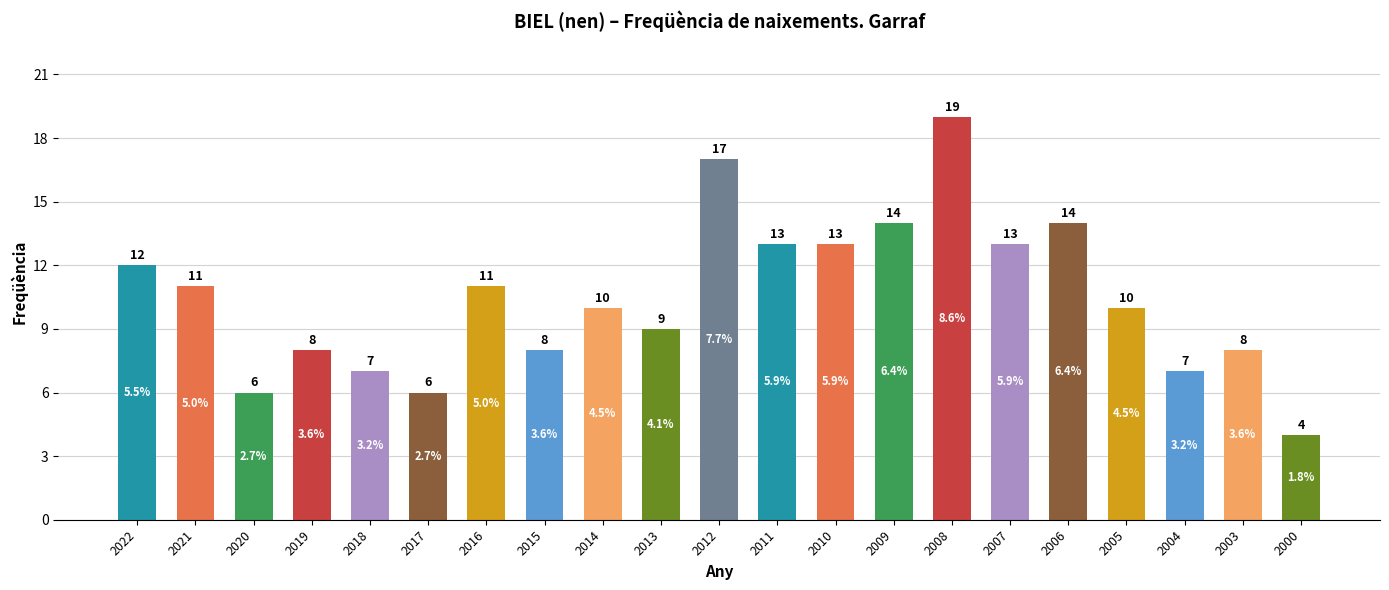

How many bars are there in total?

21